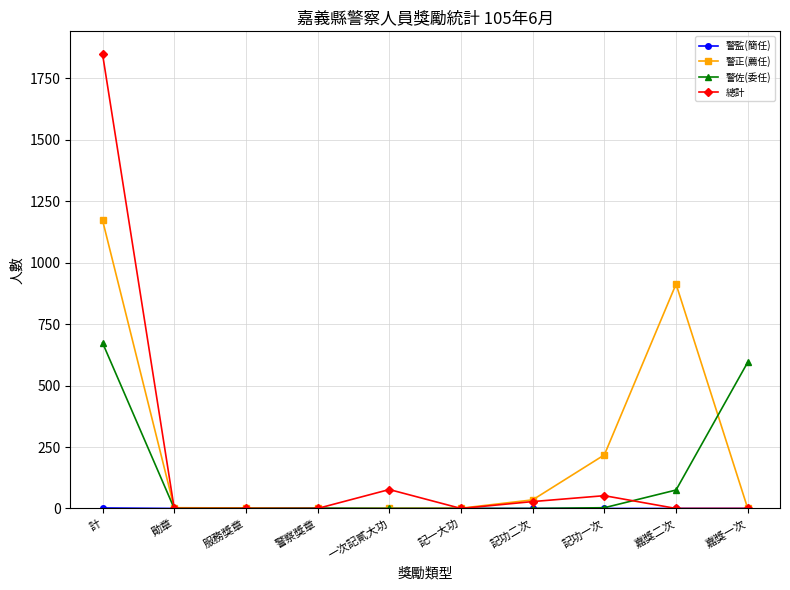

Which series has the largest total across all categories?

警正(薦任)